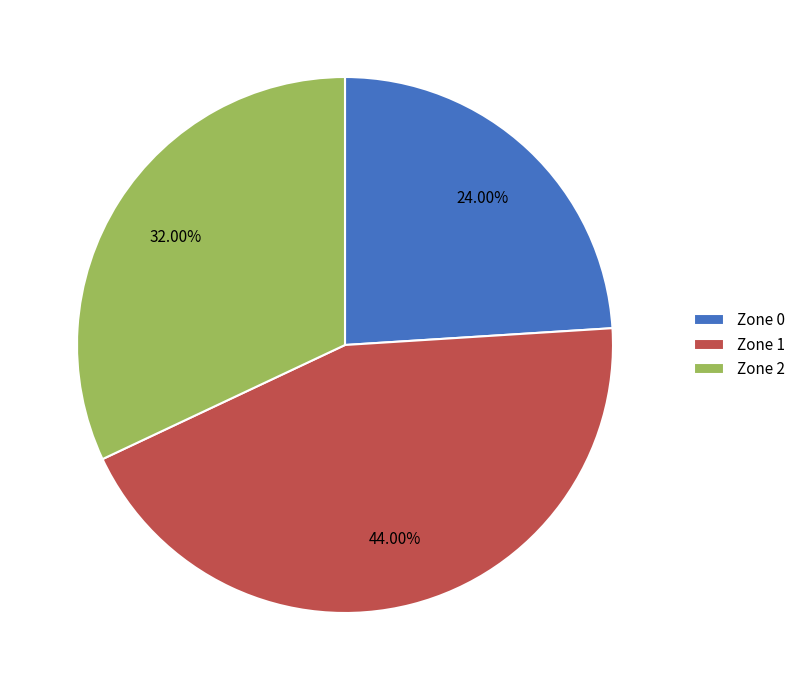

To the nearest percent, what is the average slice percentage?

33%